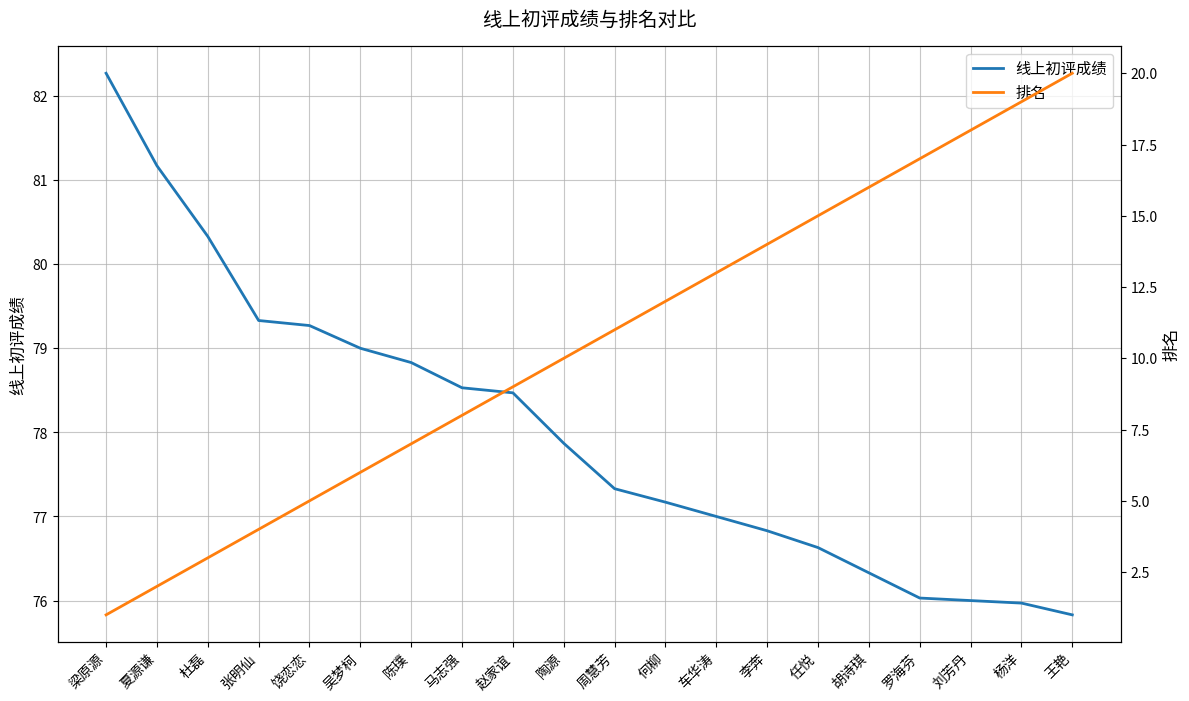

True or false: 排名 has a value of 11.0 at 周慧芳.

True